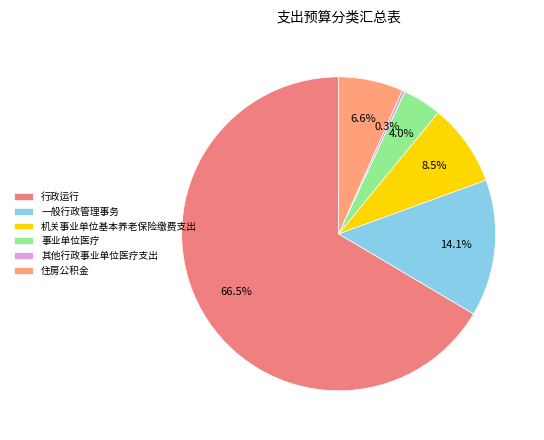

What portion of the pie excludes 住房公积金?

93.4%